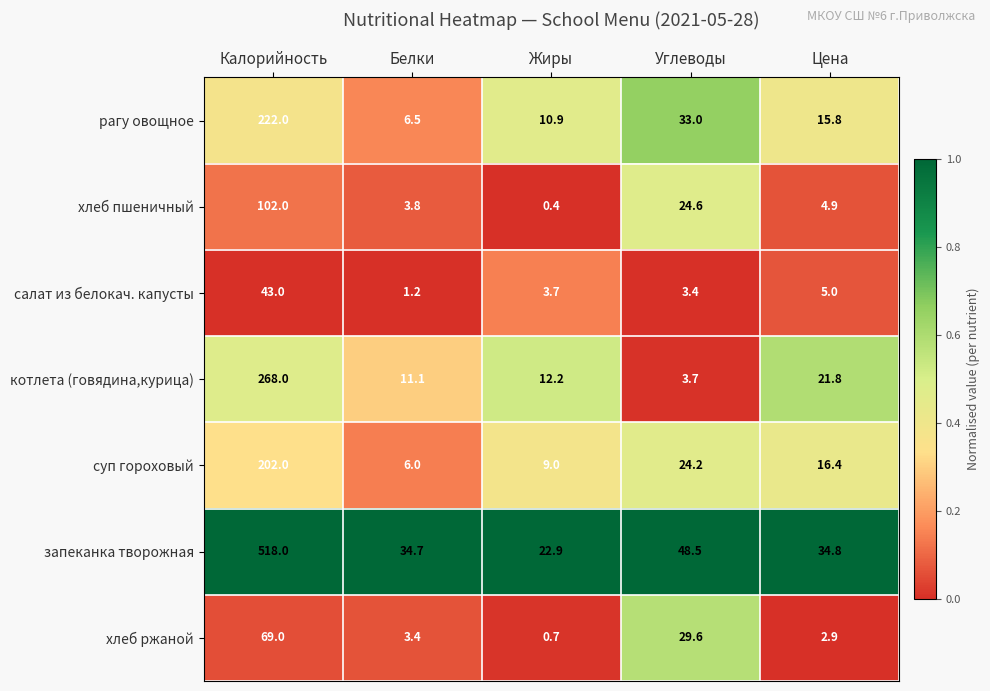

The value of суп гороховый at Цена is 16.4. True or false?

True